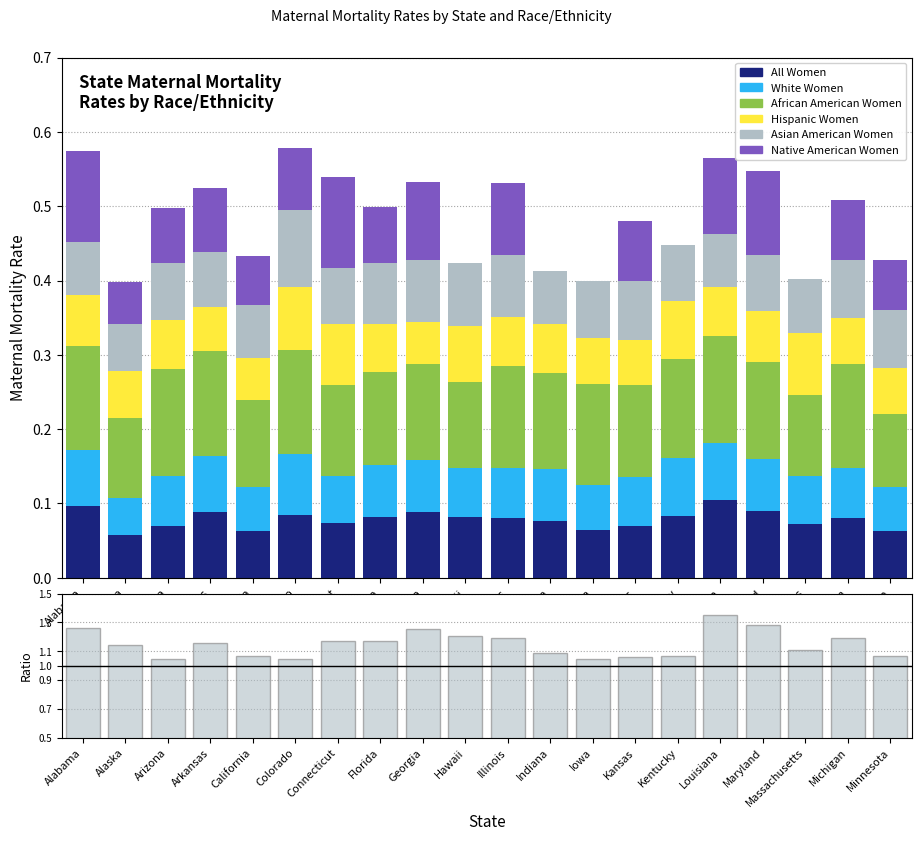

What position from the left is Minnesota?

20